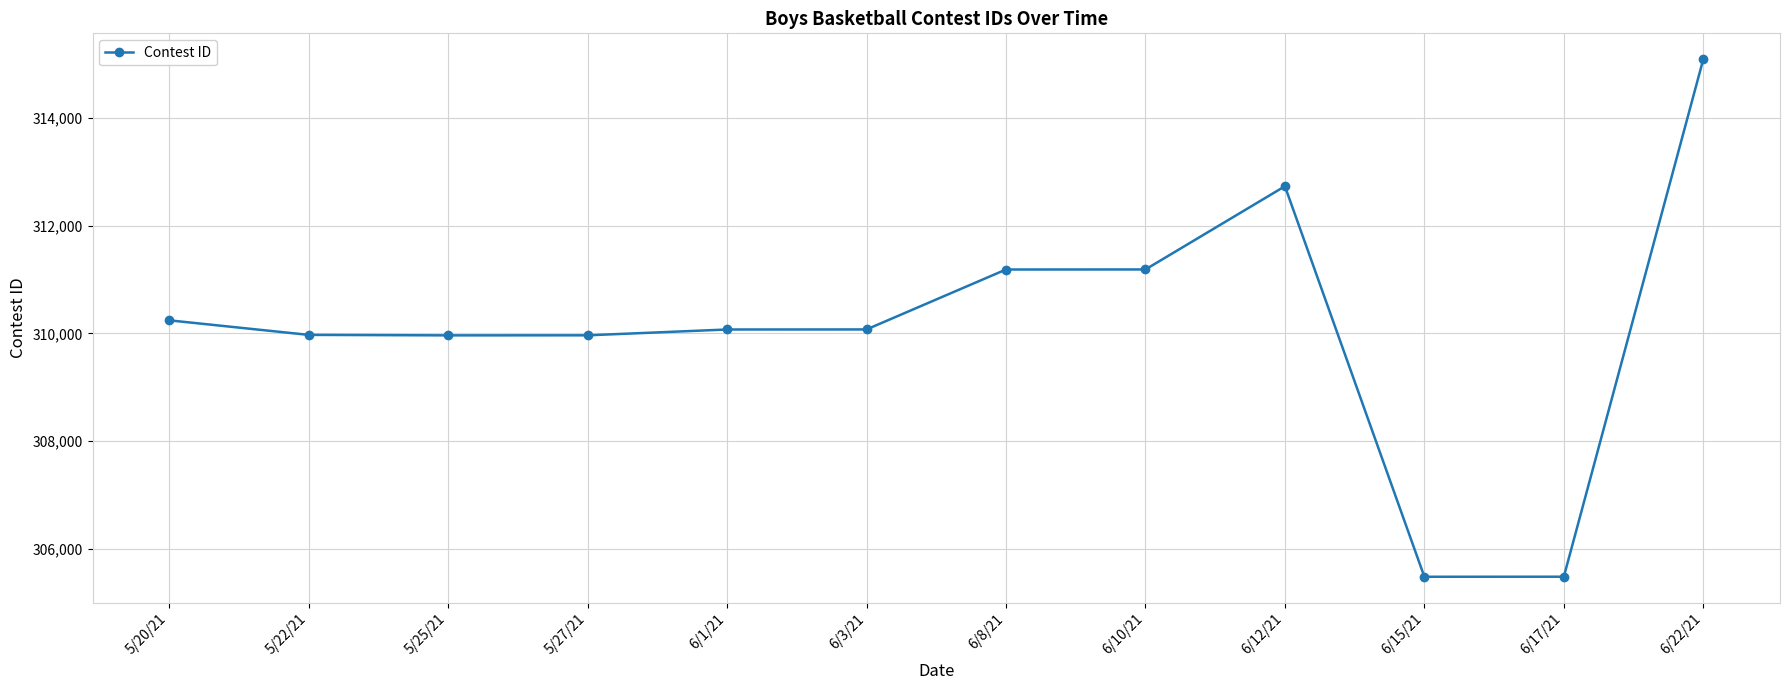

Which has a higher value, 6/3/21 or 6/17/21?

6/3/21